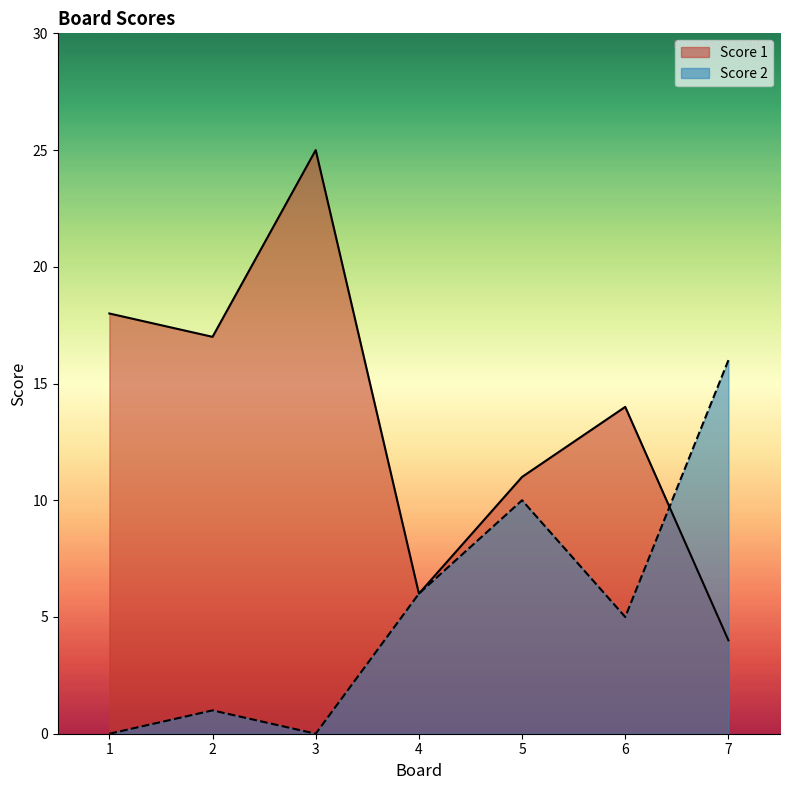

List the series in order of their overall mean, highest first.

Score 1, Score 2